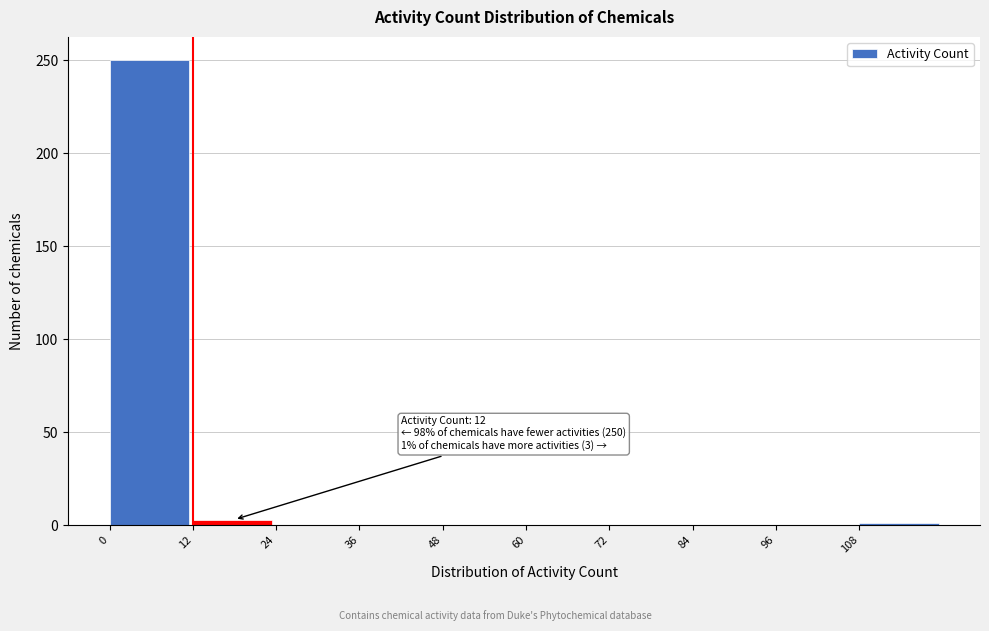

Which range on the x-axis has the tallest bar?

0 to 12